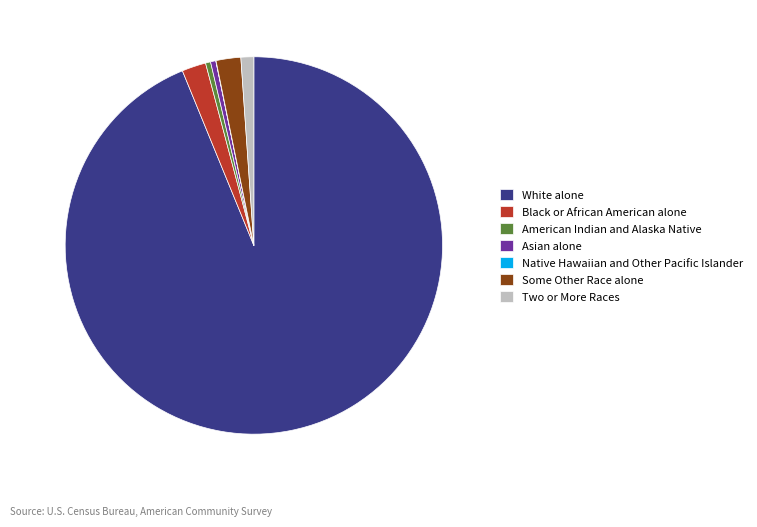

Is there a majority slice in this chart?

Yes